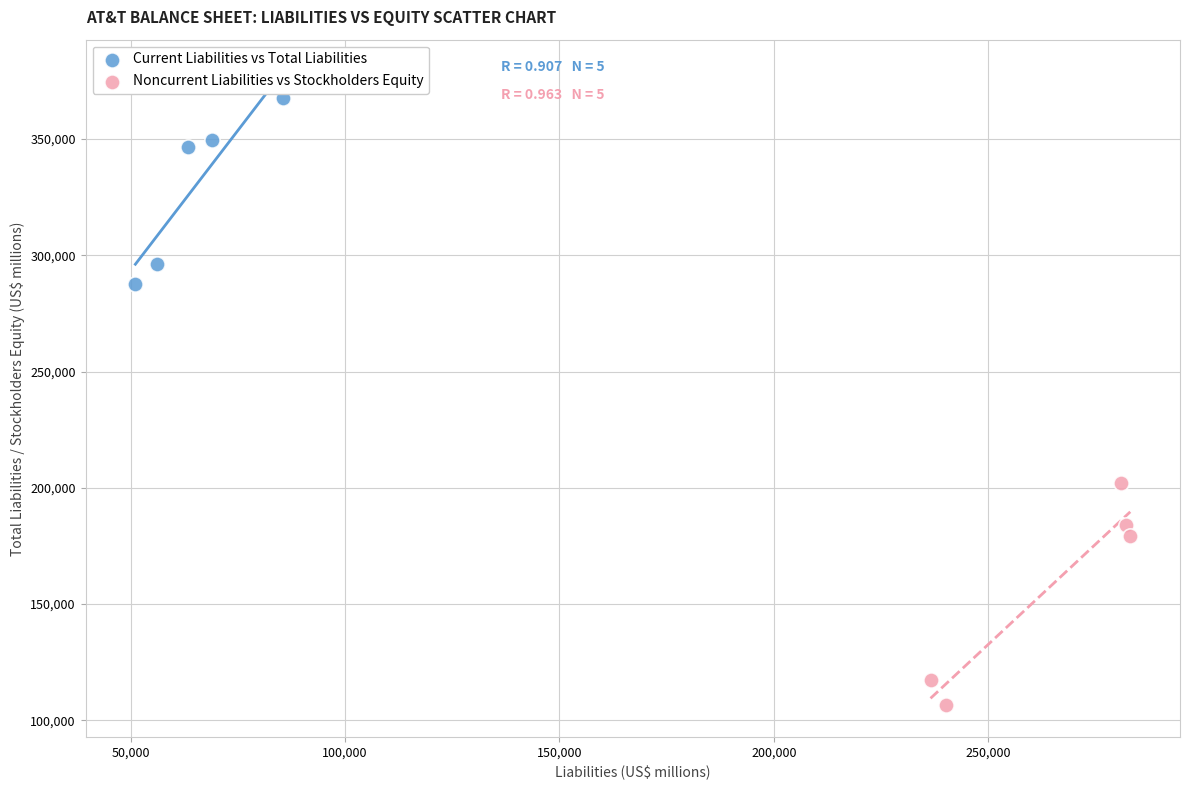

What are all the series names shown in the legend?

Current Liabilities vs Total Liabilities, Noncurrent Liabilities vs Stockholders Equity